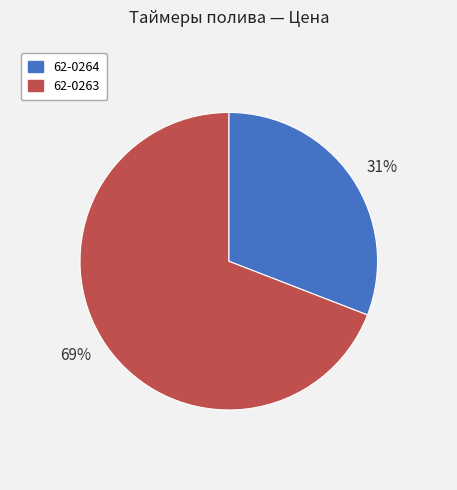

Is it true that 31% is 17% of the pie?

False